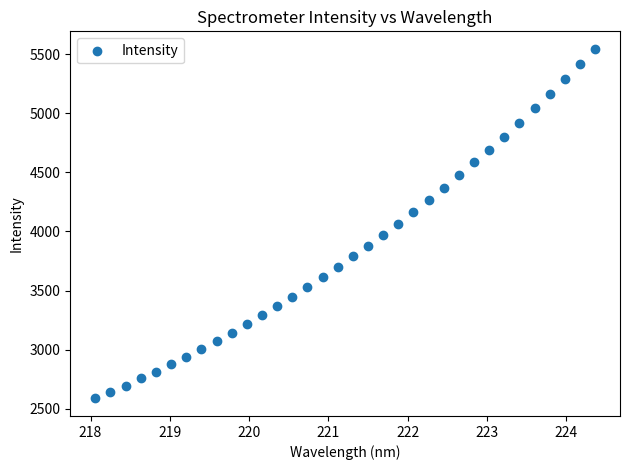

What is the range of X values (max minus min)?

6.3